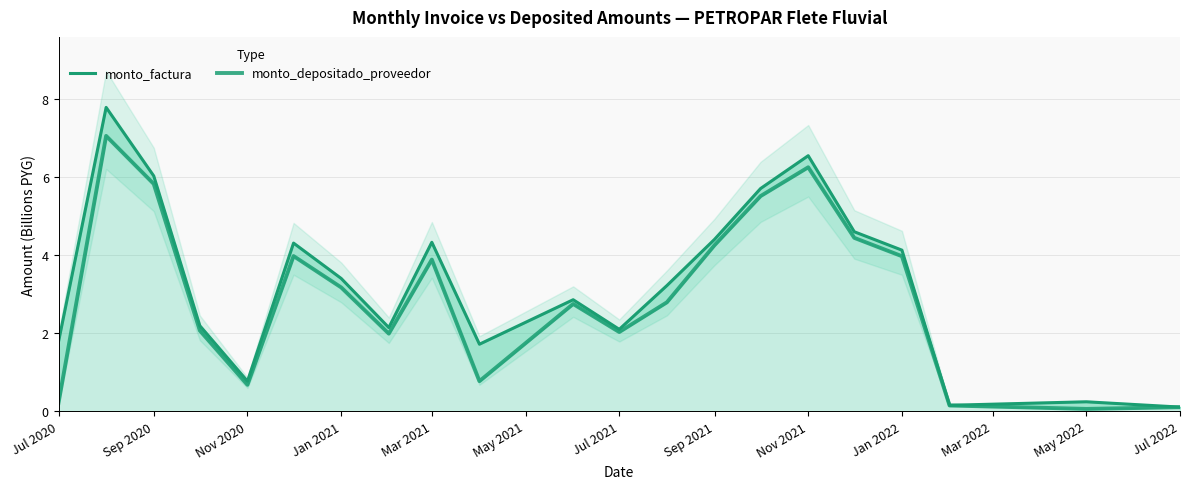

Between Jul 2022 and Nov 2021, which is larger?

Nov 2021